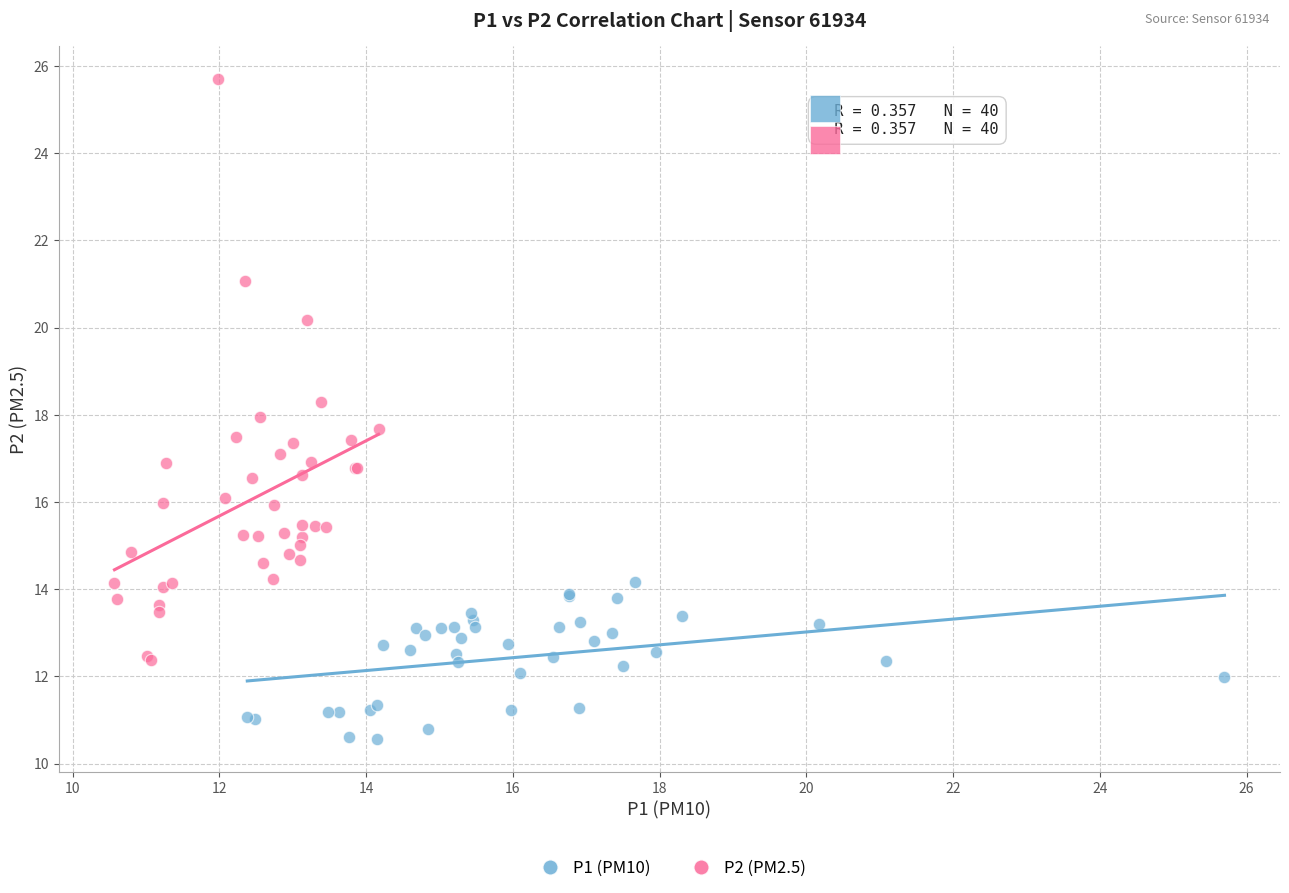

Which series contains the highest Y value?

P2 (PM2.5)